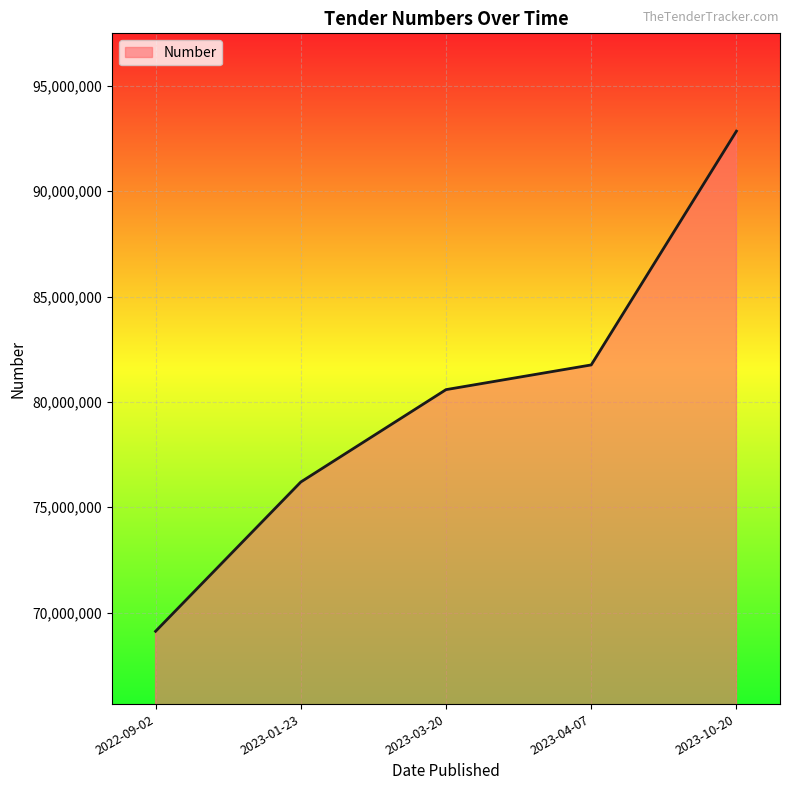

Approximately how many times larger is the value at 2023-10-20 compared to 2023-04-07?

1.1